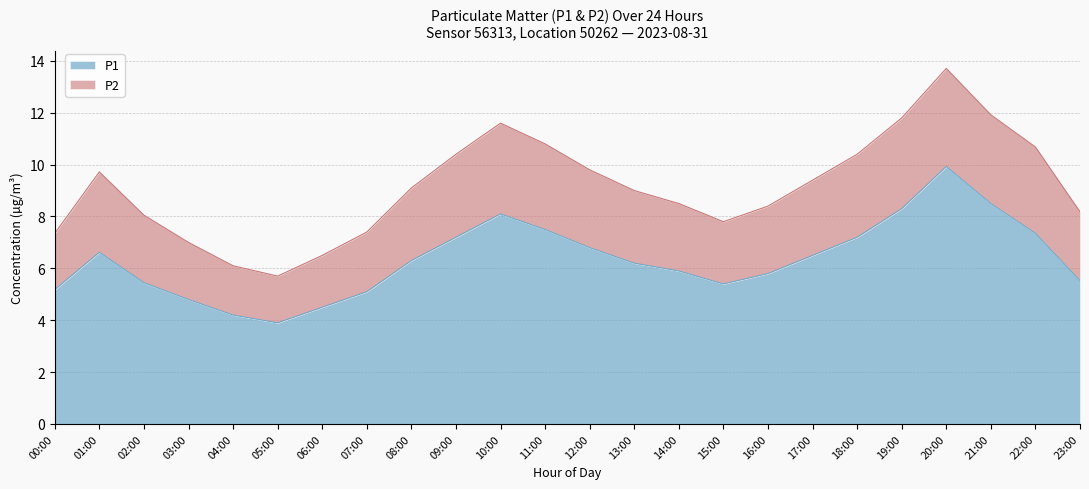

True or false: P1 and P2 intersect in this chart.

False